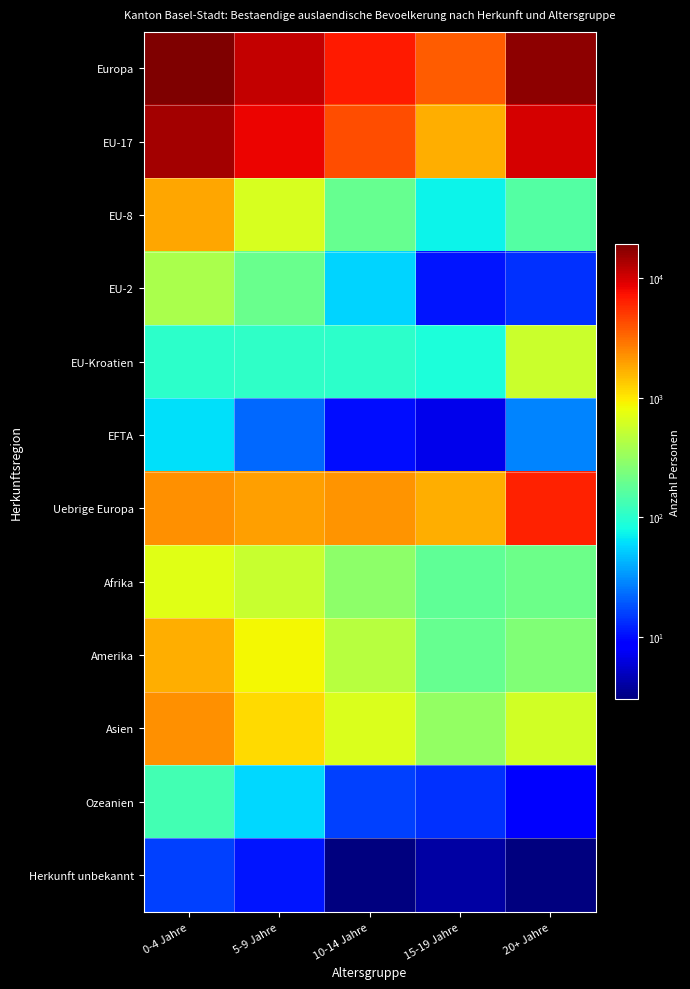

What is the spread (max minus min) of values at 10-14 Jahre?

6727